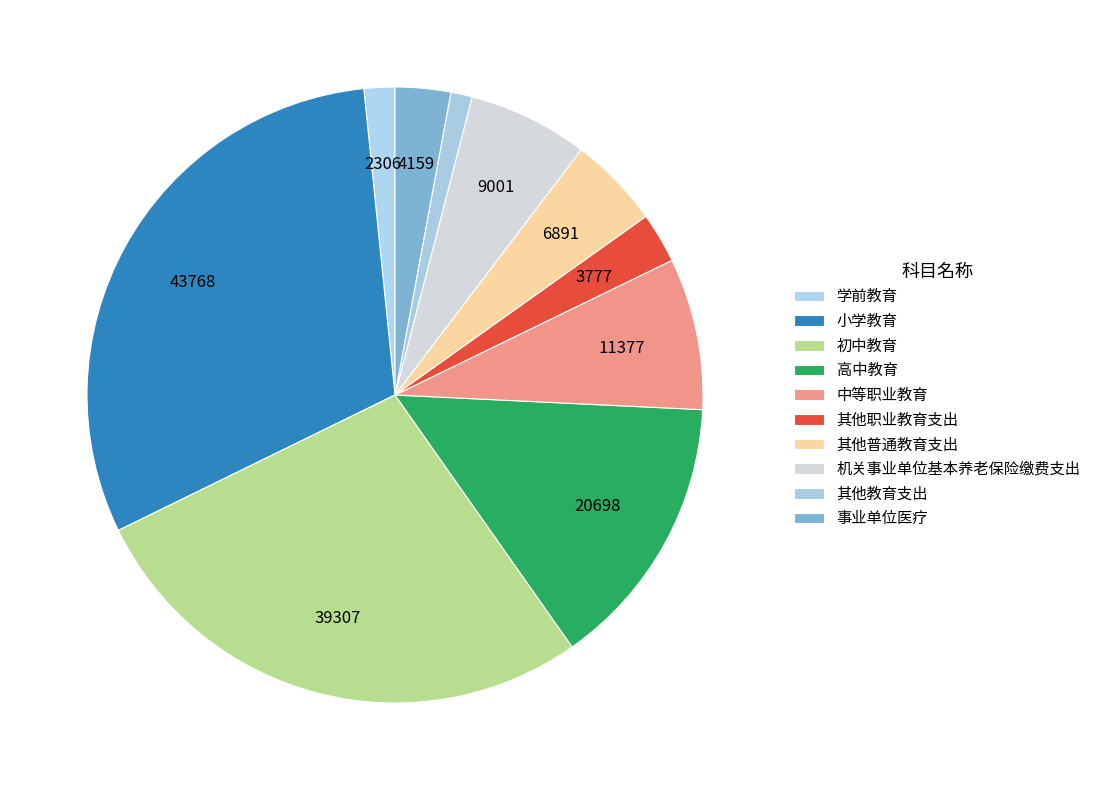

Count the number of slices in the pie.

10